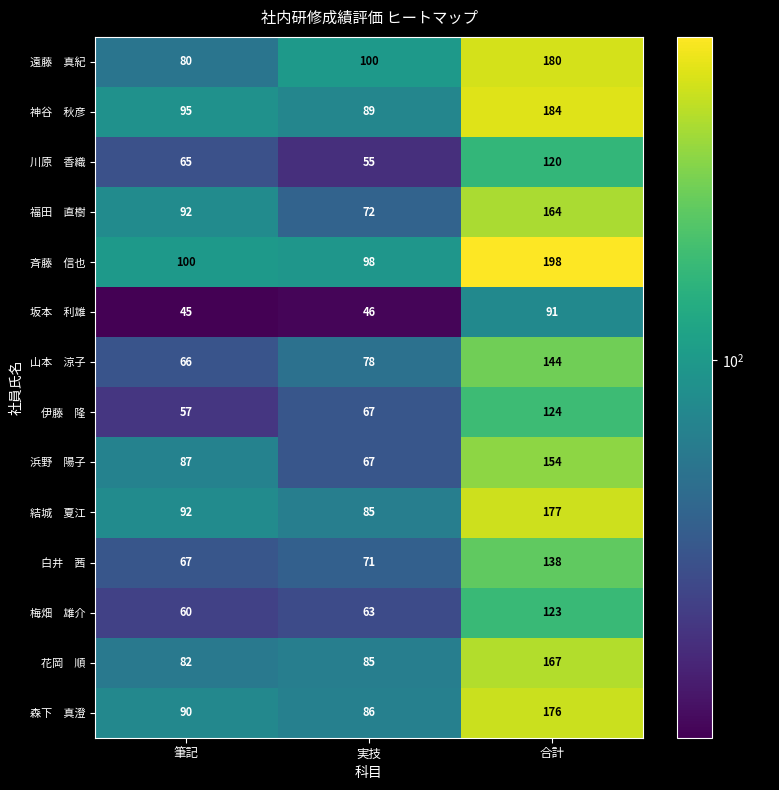

What is the total value across all series at 実技?

1062